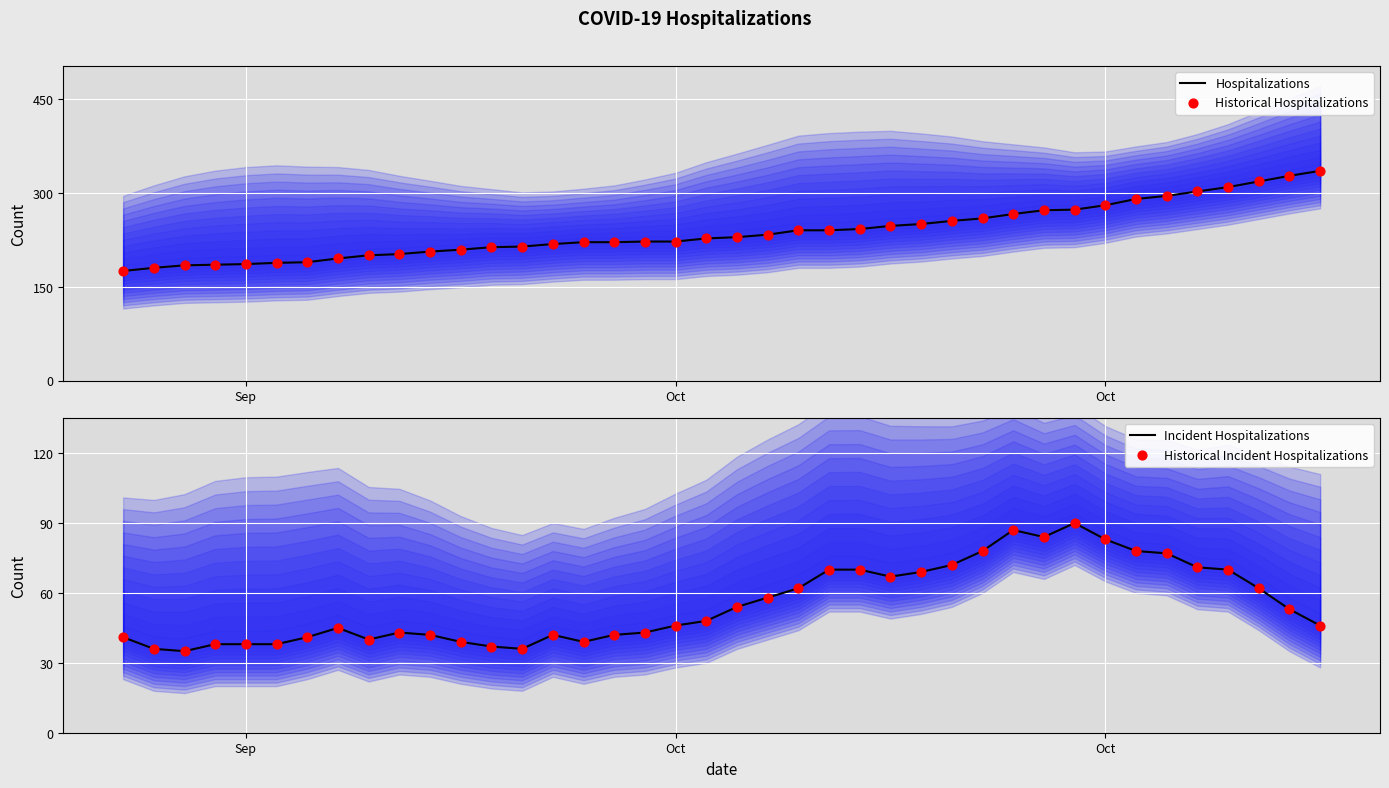

What are all the series names shown in the legend?

Hospitalizations, Historical Hospitalizations, Incident Hospitalizations, Historical Incident Hospitalizations